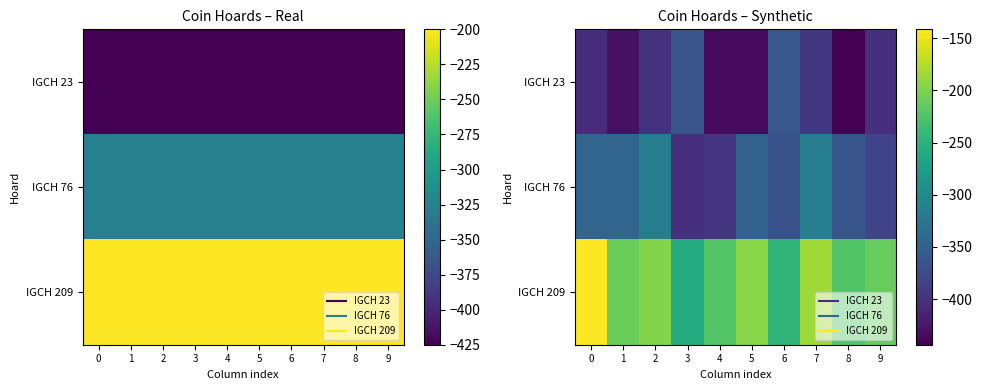

What is the difference between the maximum and minimum values in the IGCH 76 series?

89.1